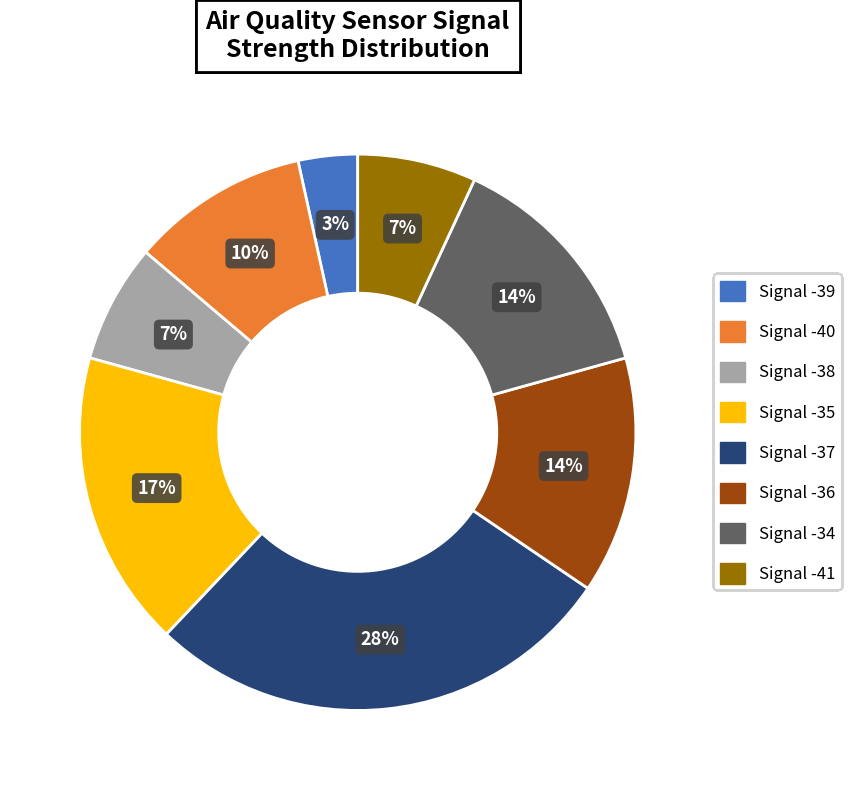

To the nearest percent, what portion does Signal -40 represent?

10%